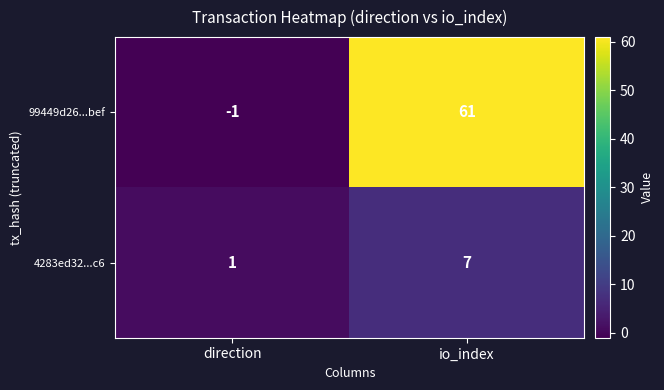

Which series has the largest total across all categories?

99449d26...bef